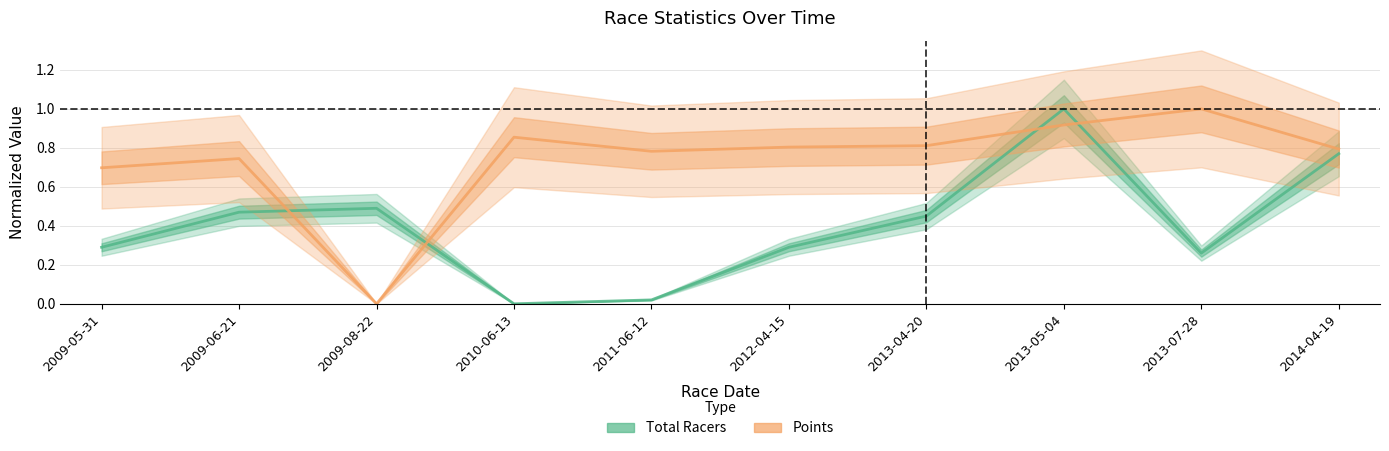

How many interior local valleys does the Points series have?

2